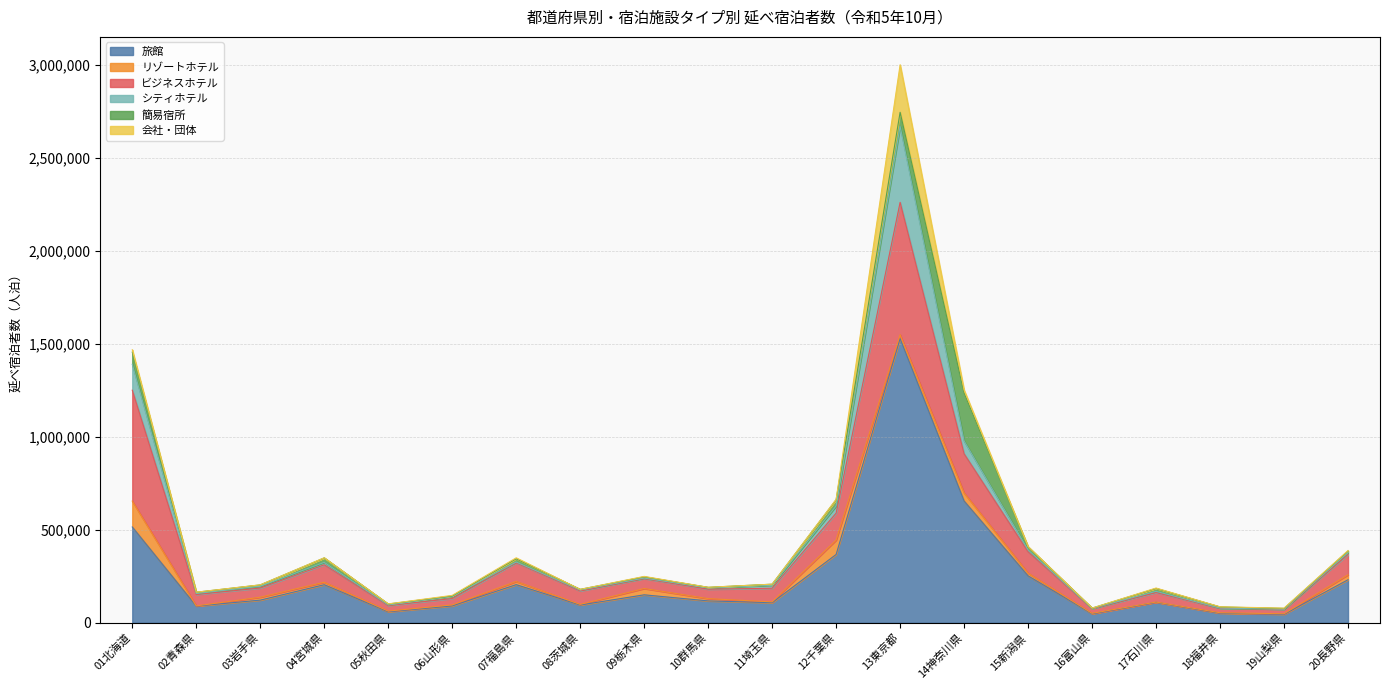

Where is ビジネスホテル nearest to the value 367695?

14神奈川県